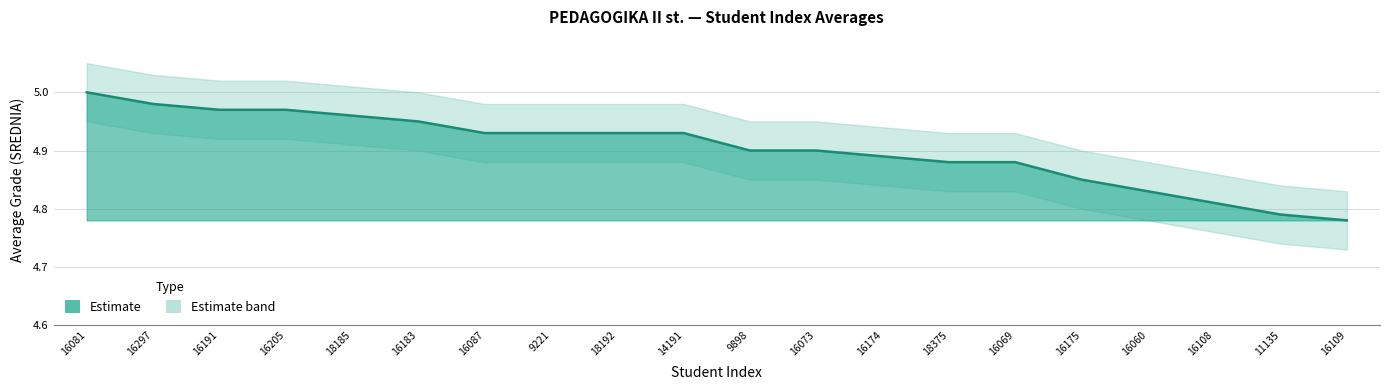

Which series changed the most between 16191 and 9898?

lower